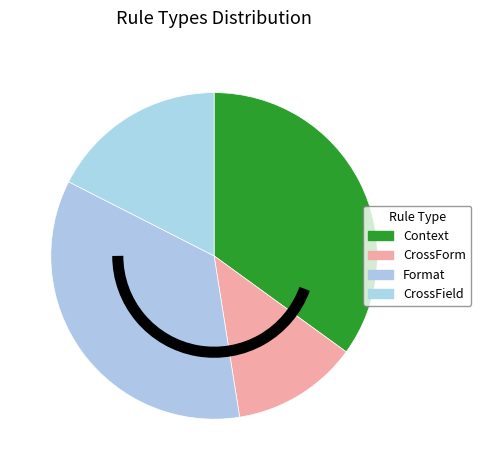

Which slice is the largest?

Context